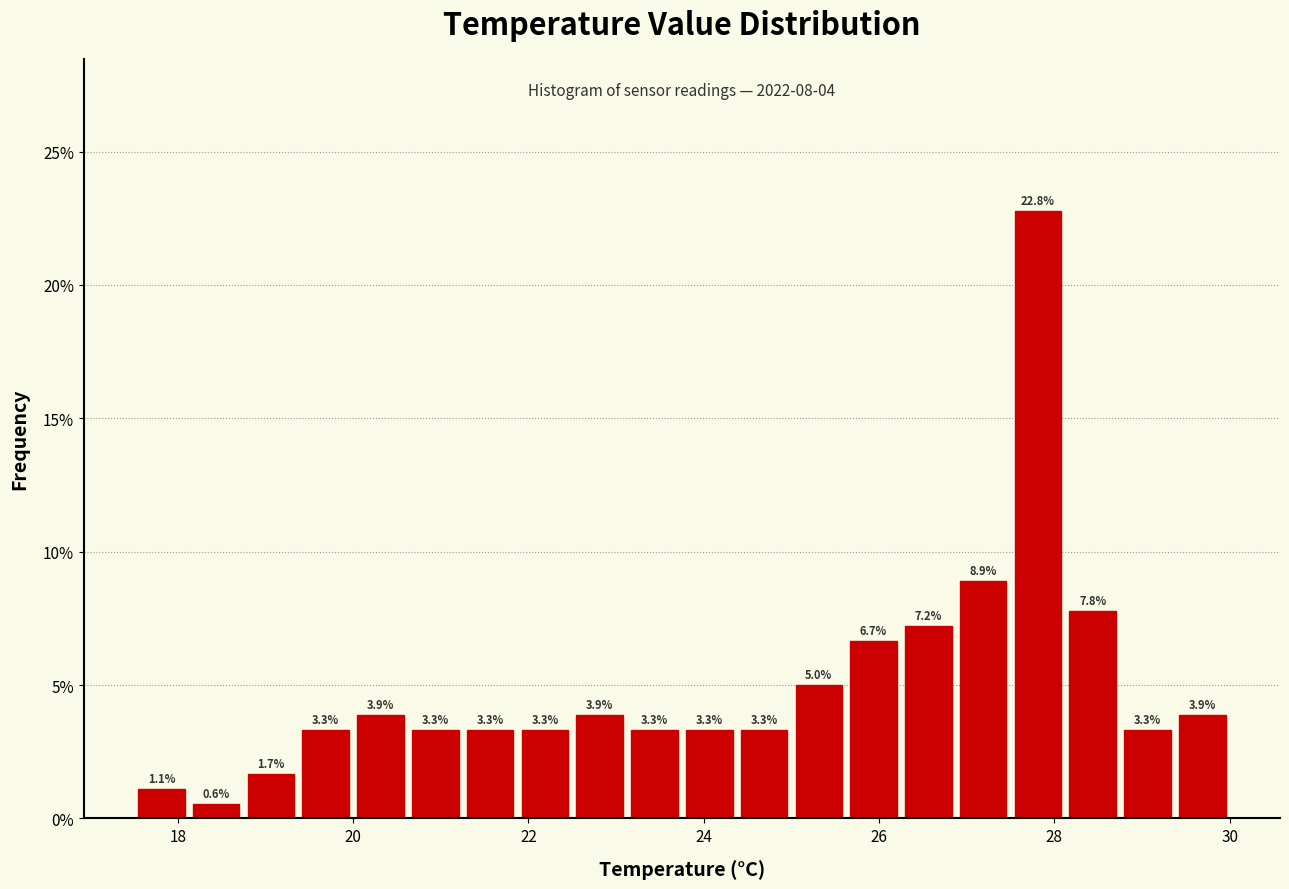

Read against the x-axis, roughly where is the centre of the tallest bar?

27.8